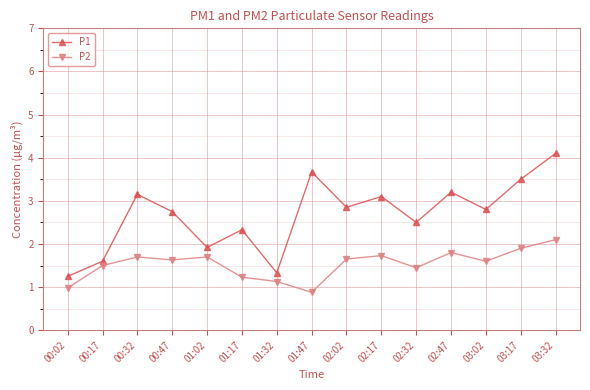

What are all the series names shown in the legend?

P1, P2